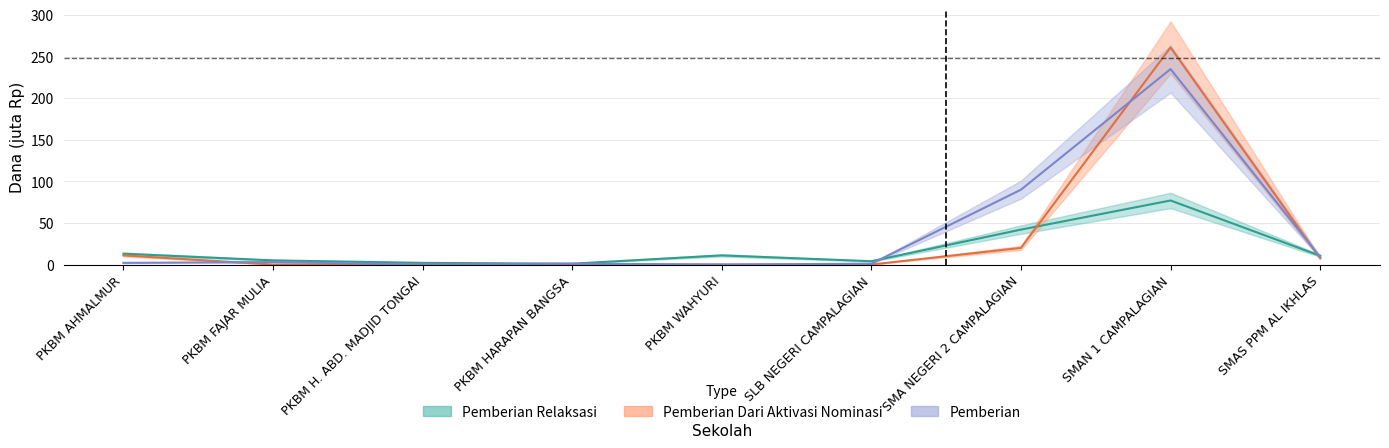

After their last crossing, which series has the higher values: Pemberian Relaksasi or Pemberian?

Pemberian Relaksasi